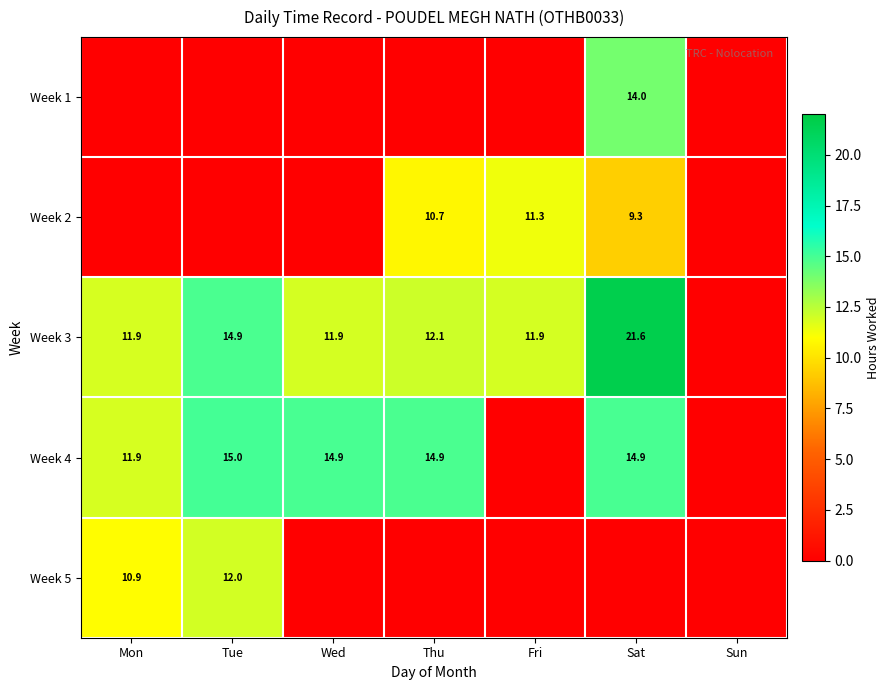

Is the value of Week 2 at Sat greater than the value of Week 4 at Mon?

No